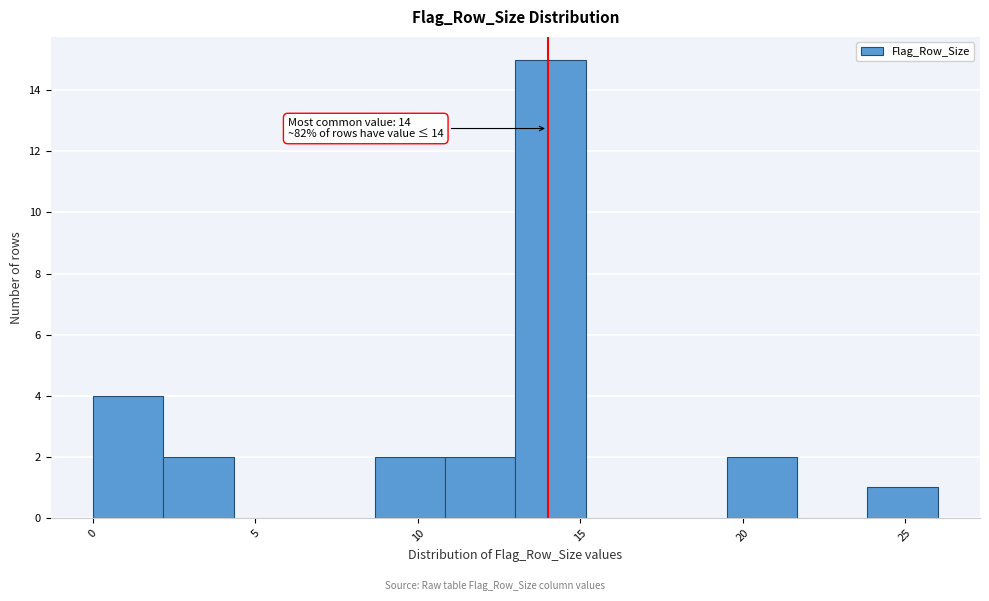

Over which range of the x-axis is the bar tallest?

13.0 to 15.0